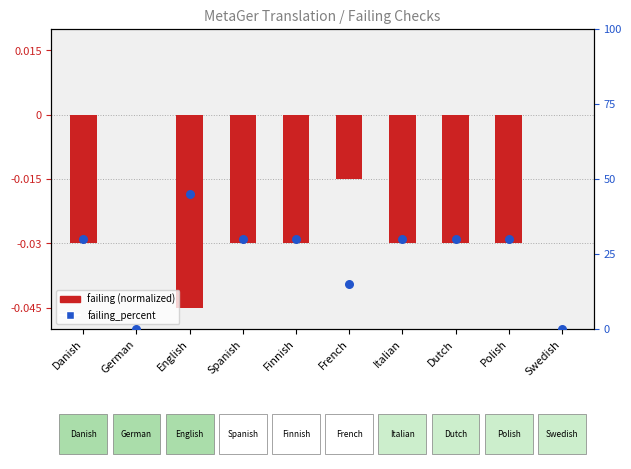

Which series reaches the minimum Y coordinate?

failing (normalized)